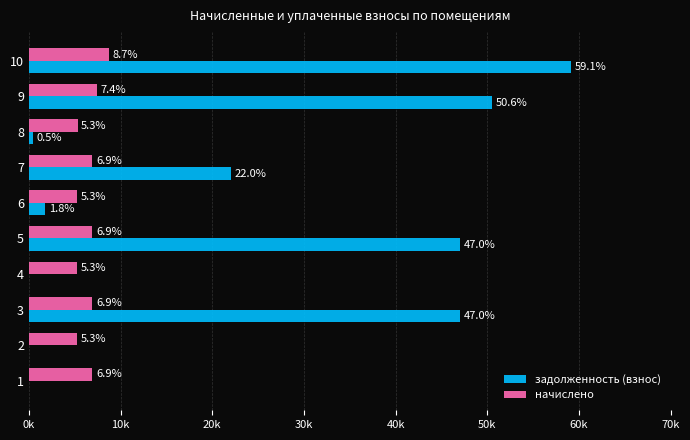

Which series has the widest spread of values?

задолженность (взнос)